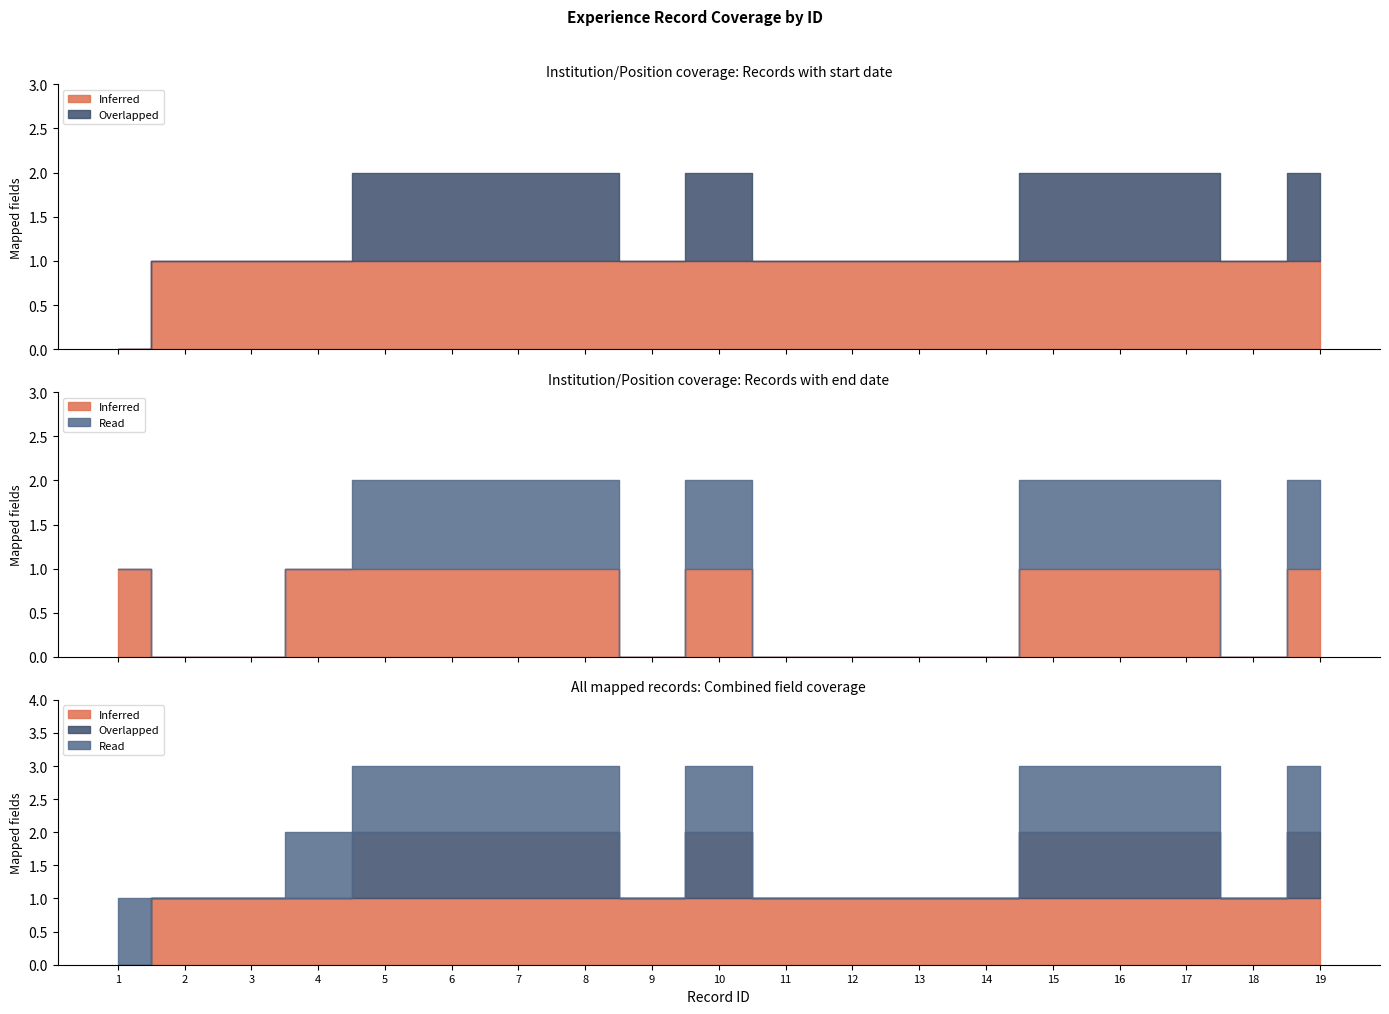

True or false: Inferred has more than 1 points higher than both neighbors.

False